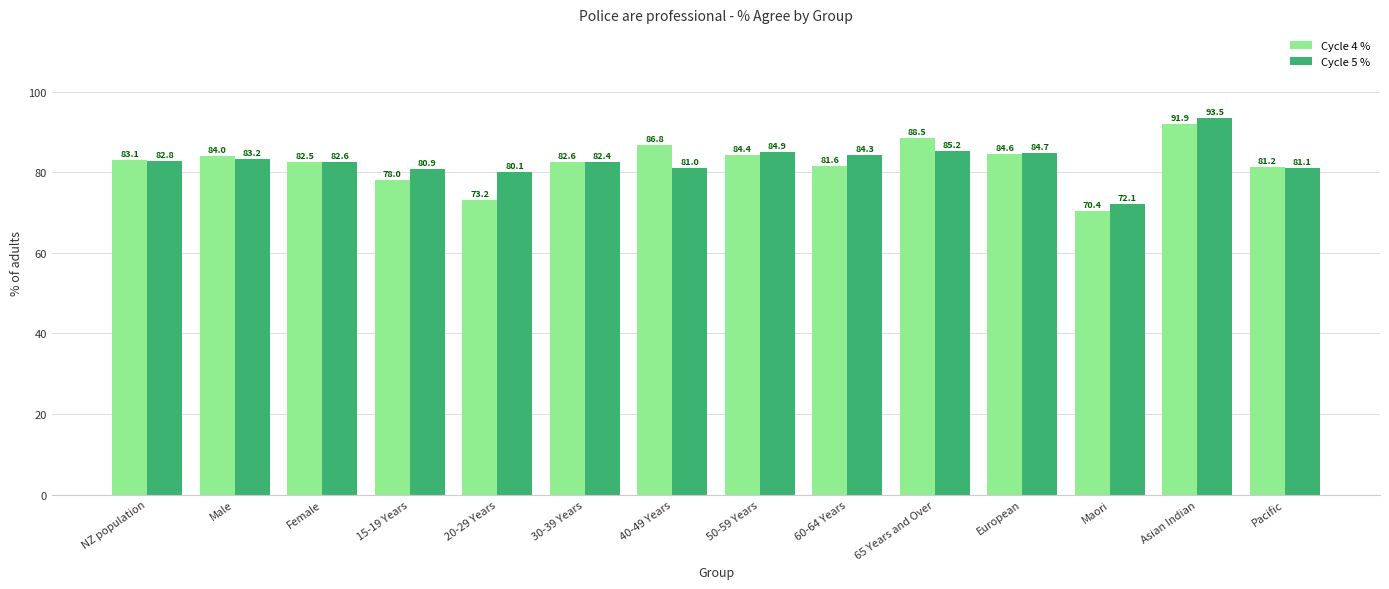

Reading left to right, list all the values displayed in this chart.

Cycle 4 %: NZ population=83.1	Male=84.0	Female=82.5	15-19 Years=78.0	20-29 Years=73.2	30-39 Years=82.6	40-49 Years=86.8	50-59 Years=84.4	60-64 Years=81.6	65 Years and Over=88.5	European=84.6	Maori=70.4	Asian Indian=91.9	Pacific=81.2
Cycle 5 %: NZ population=82.8	Male=83.2	Female=82.6	15-19 Years=80.9	20-29 Years=80.1	30-39 Years=82.4	40-49 Years=81.0	50-59 Years=84.9	60-64 Years=84.3	65 Years and Over=85.2	European=84.7	Maori=72.1	Asian Indian=93.5	Pacific=81.1